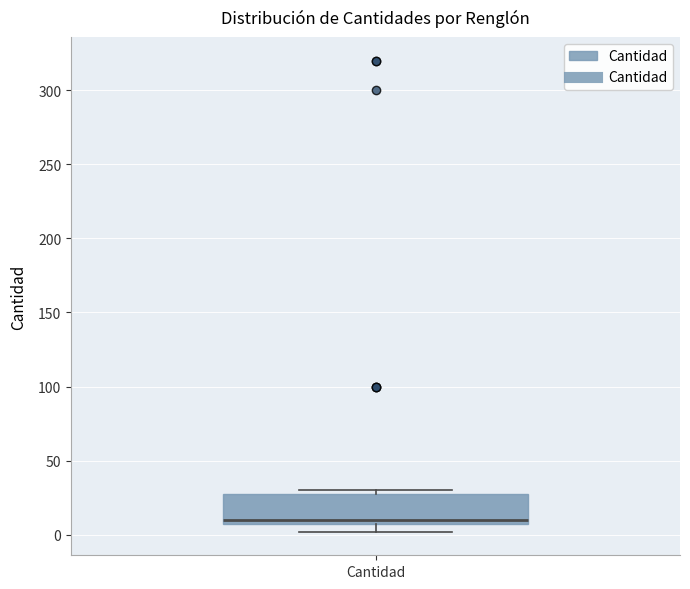

Where does the median line of the box for Cantidad sit on the y-axis? The values are not printed on the chart, so give them approximately, as read against the axis.

10